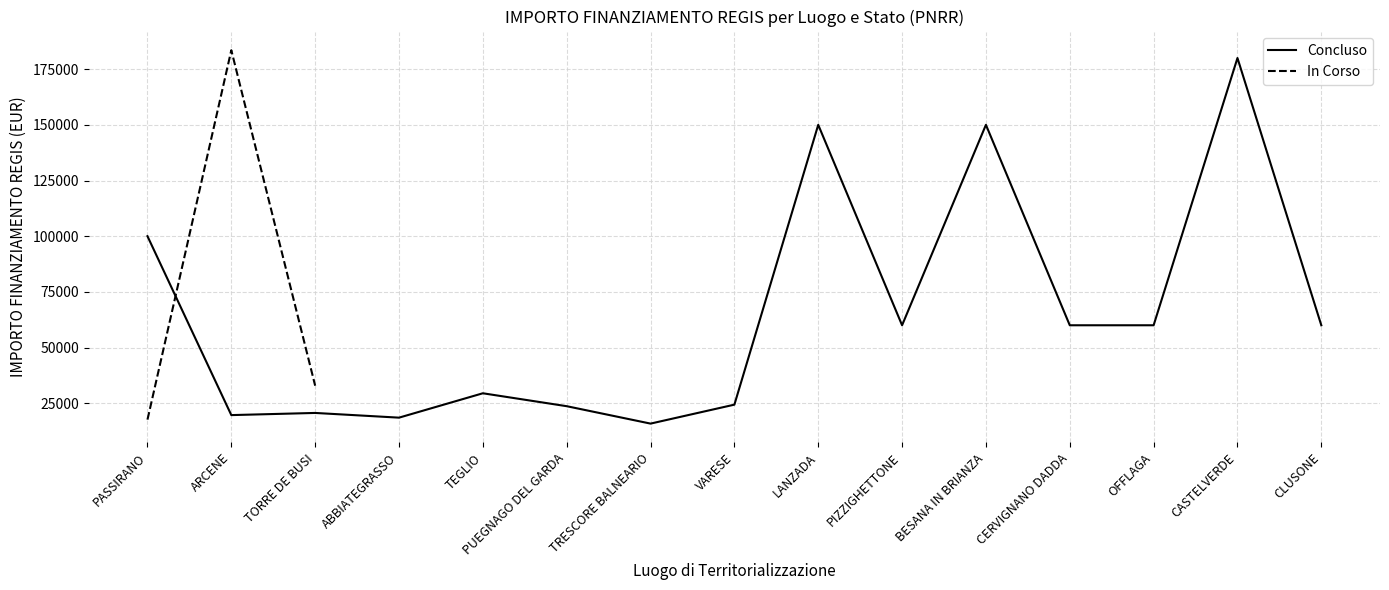

Does the chart display data point markers on the line(s)?

No